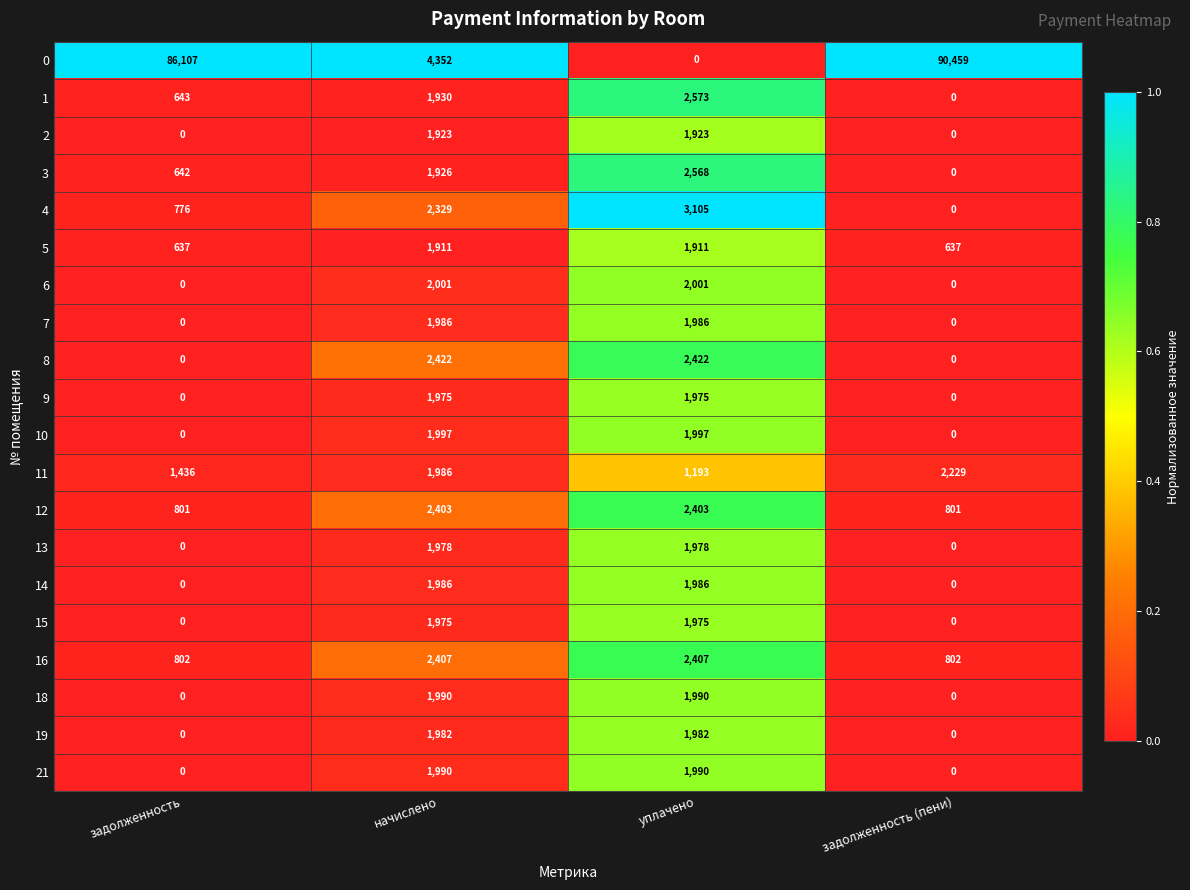

How many data points in 21 are less than 1990?

2